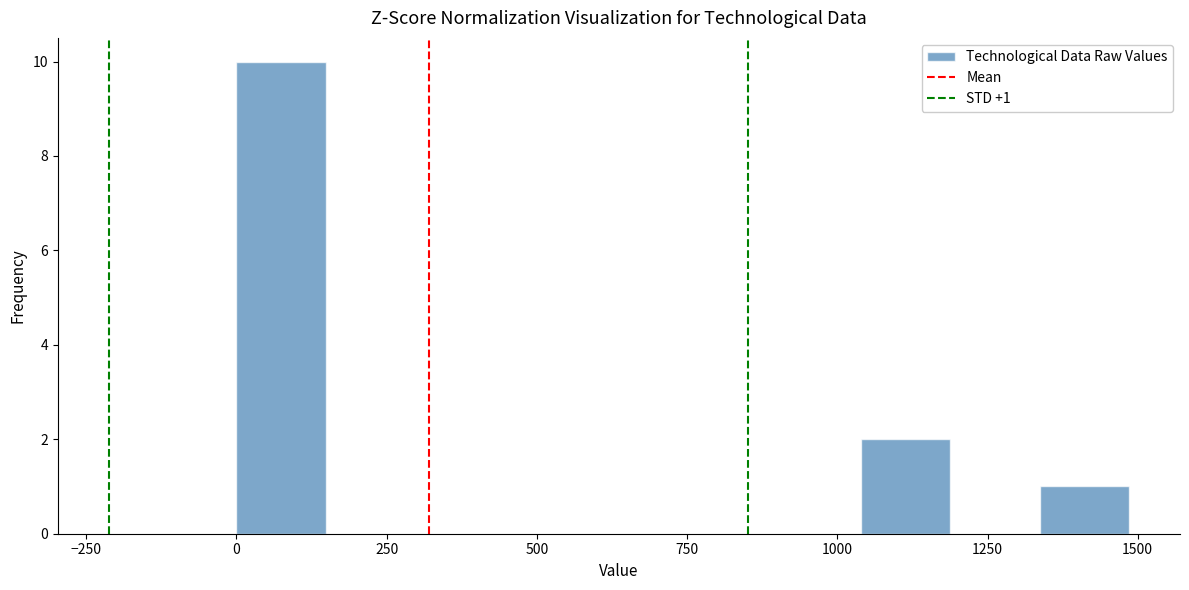

Read against the x-axis, roughly where is the centre of the tallest bar?

50